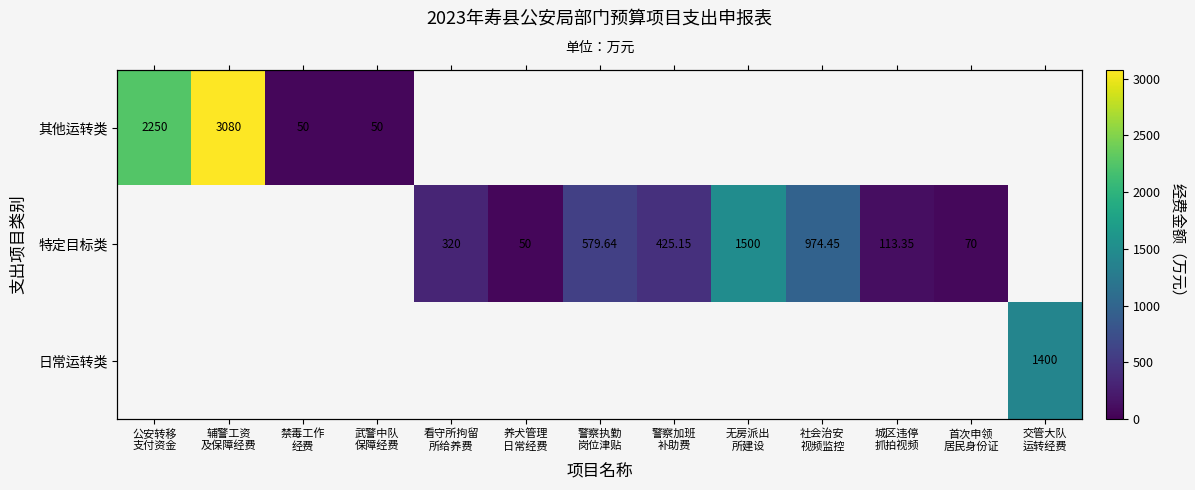

At 辅警工资 及保障经费, list the series in order from smallest to largest.

其他运转类, 特定目标类, 日常运转类